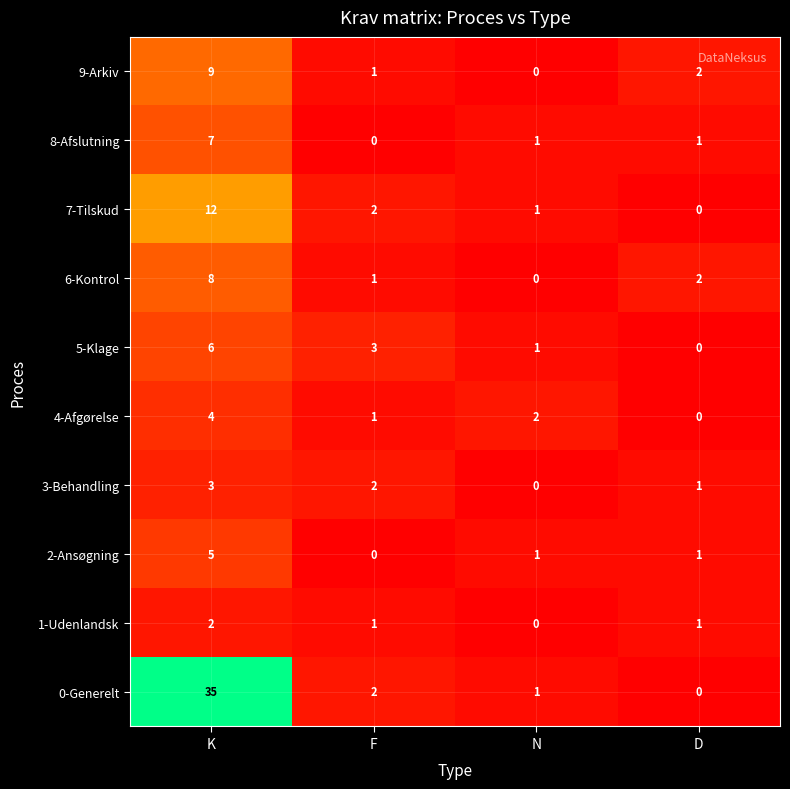

How many positive values does the 0-Generelt series have?

3